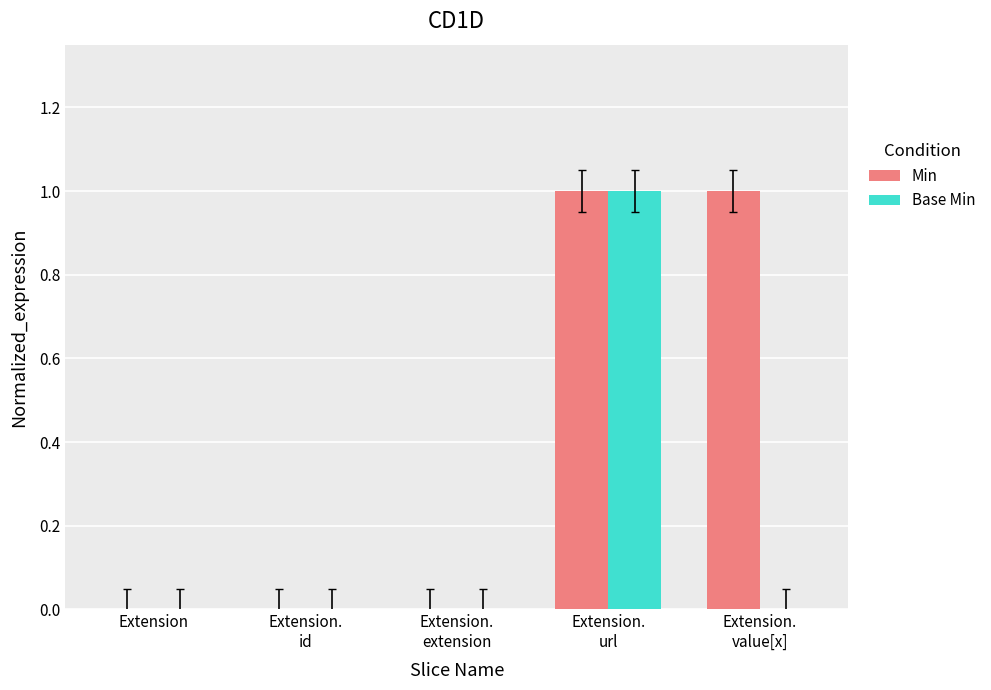

Reading left to right, what are all the values shown in this chart?

Min: 0	0	0	1	1
Base Min: 0	0	0	1	0